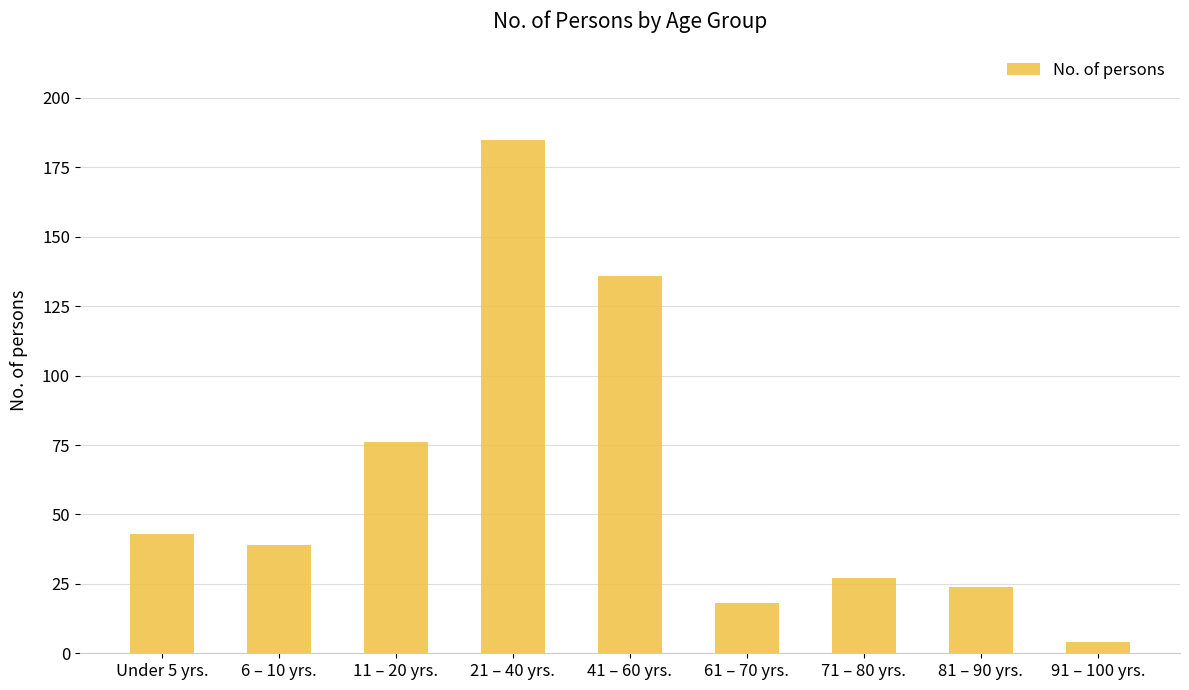

Are the bars grouped side by side (vs. stacked)?

No